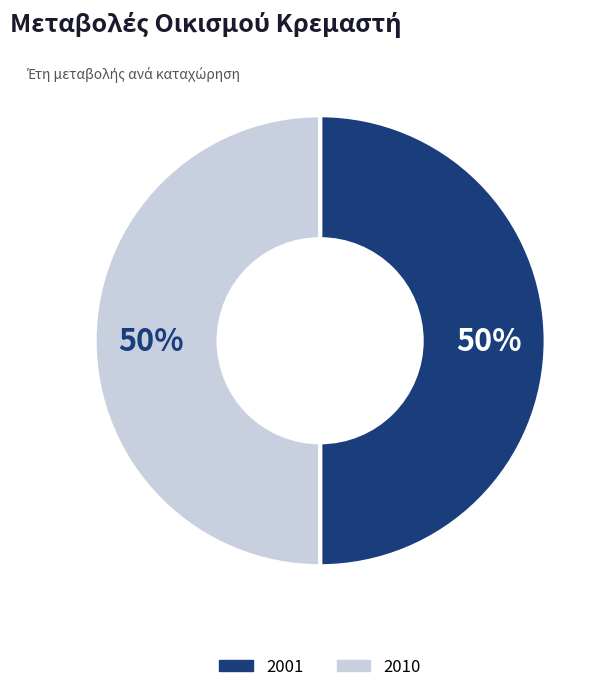

What is the smallest slice in the pie chart?

2001